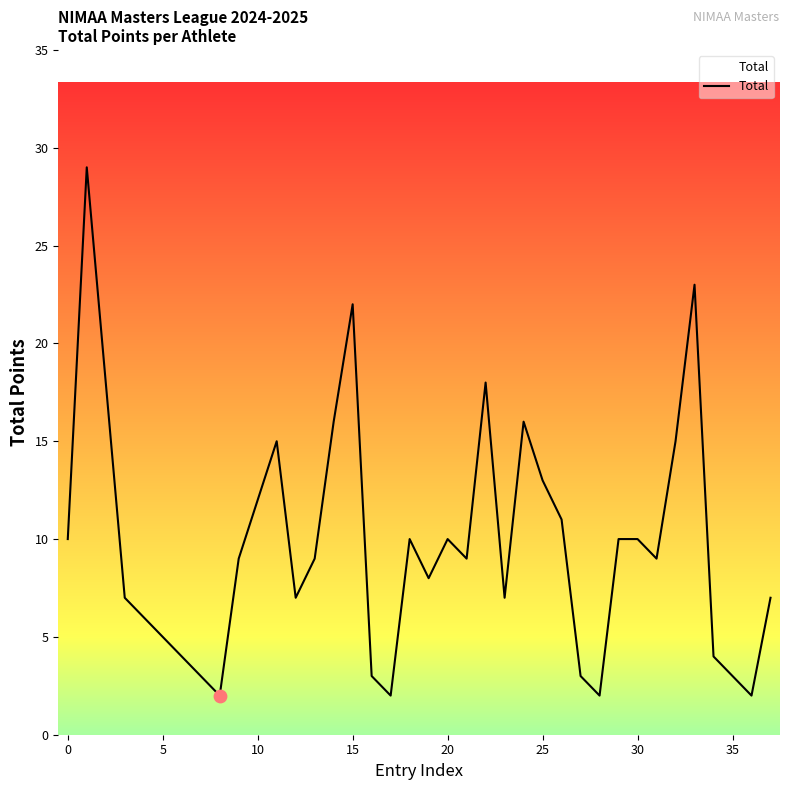

Approximately how many times larger is the value at 27 compared to 10?

0.2